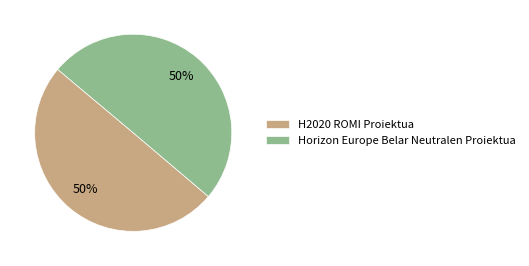

The H2020 ROMI Proiektua slice represents 50% of the pie. True or false?

True